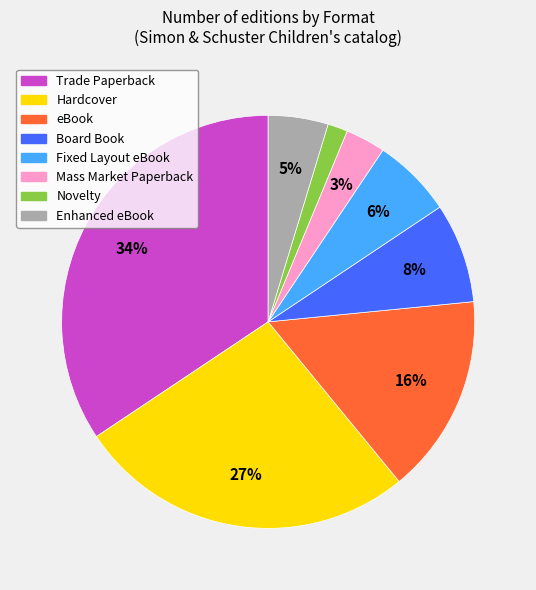

Which category has the smallest portion of the pie?

Novelty